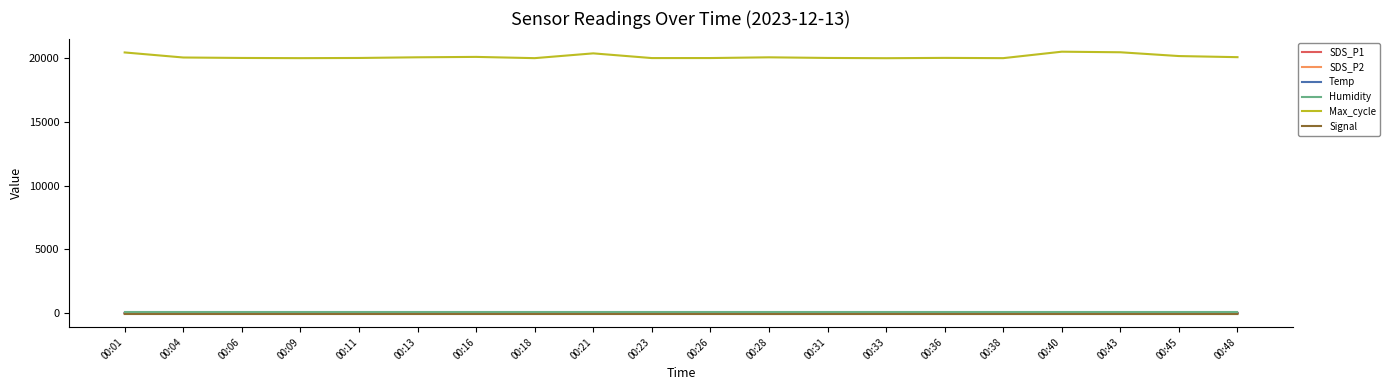

What is the spread (max minus min) of values at 00:36?

20121.0